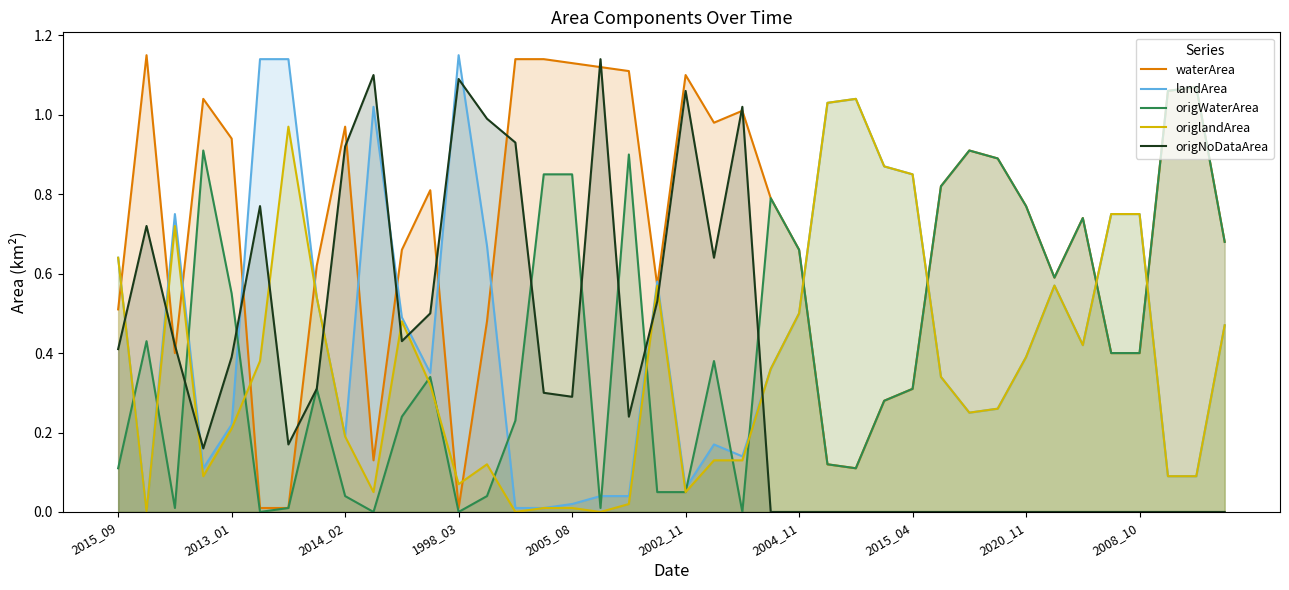

What is the maximum value shown in the chart?

1.1